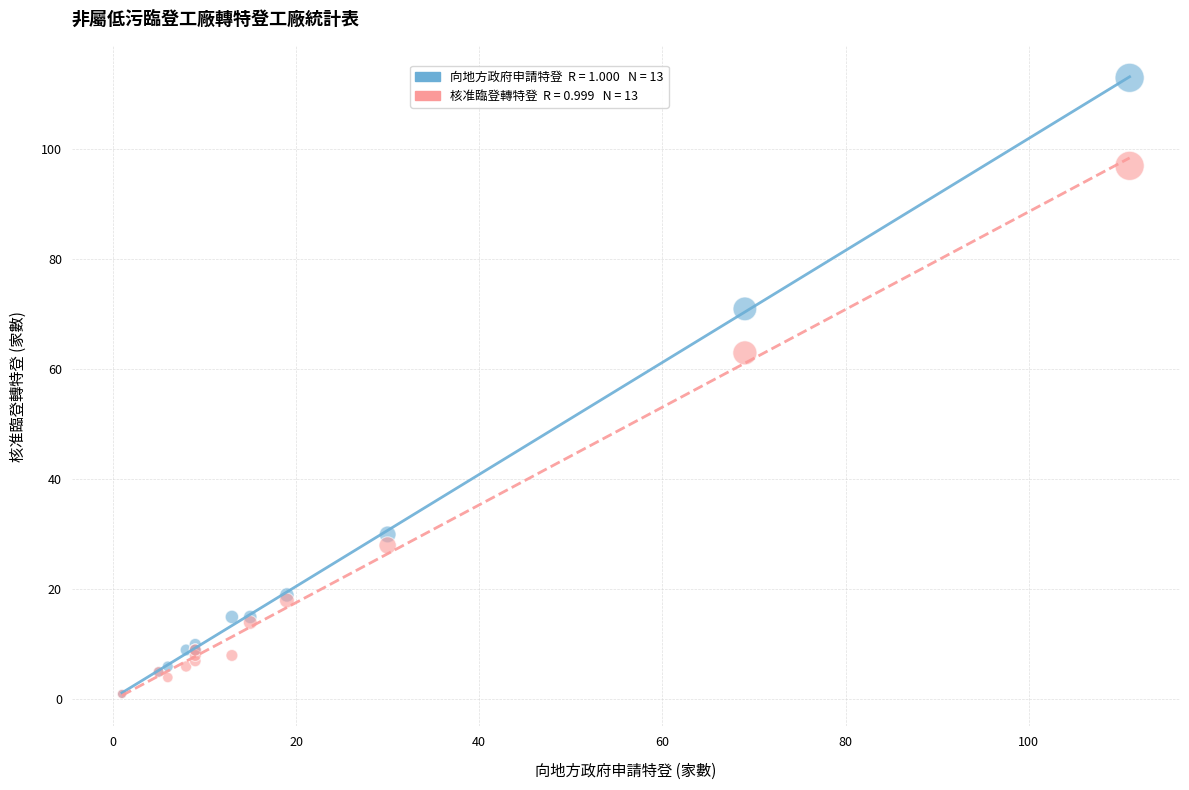

Across all series, what Y value is closest to 57?

63